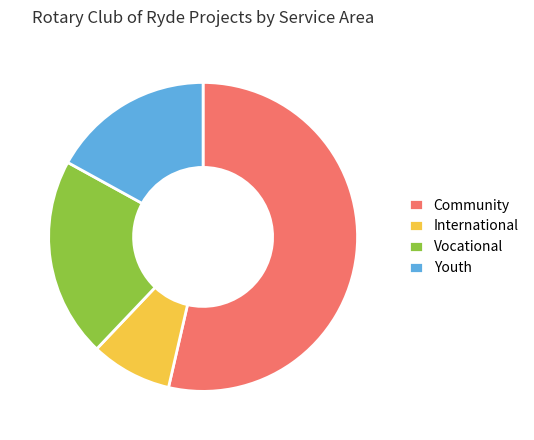

Count the number of slices in the pie.

4